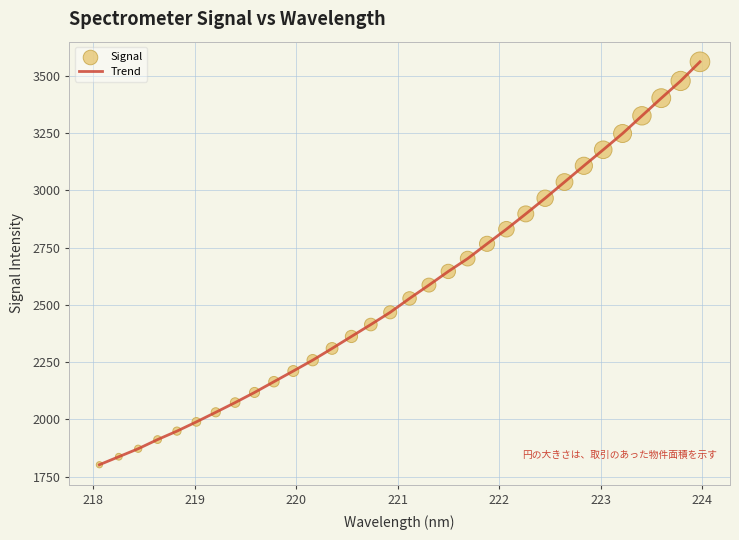

What is the smallest value displayed?

1802.1